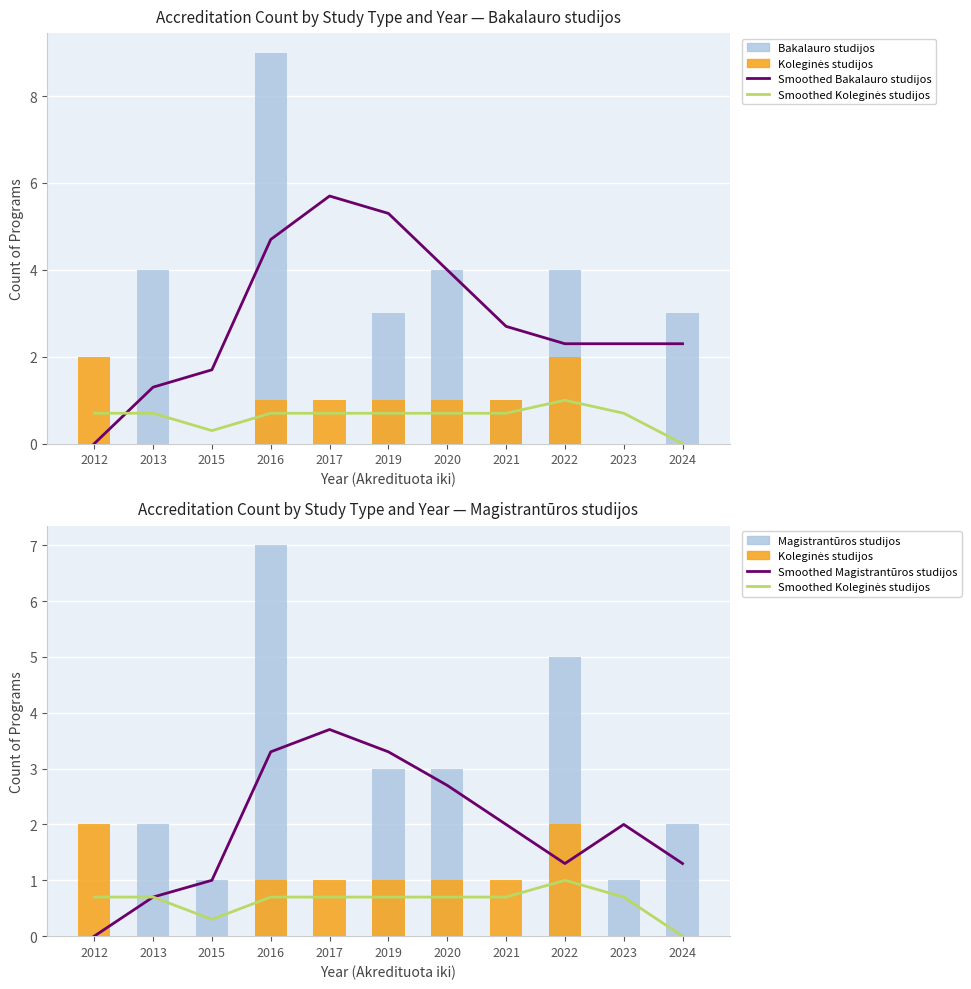

Is it true that Koleginės studijos equals -0.9 at 2024?

False